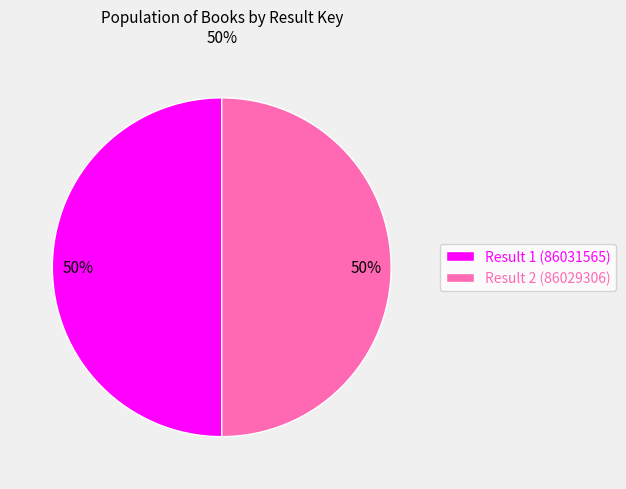

Count the number of slices in the pie.

2